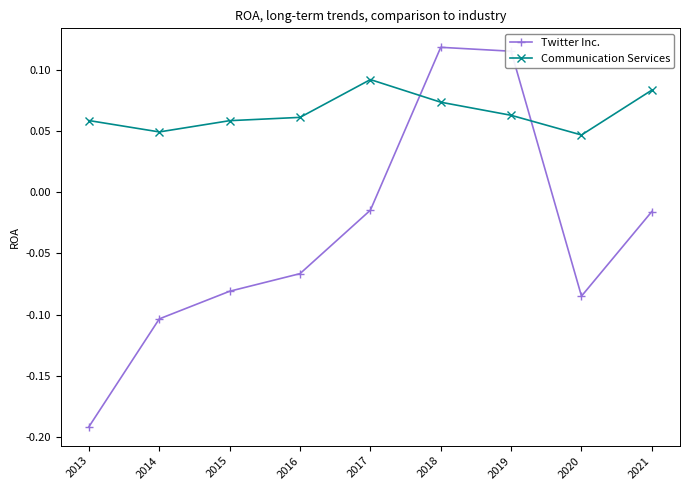

How many times do Communication Services and Twitter Inc. cross each other?

2